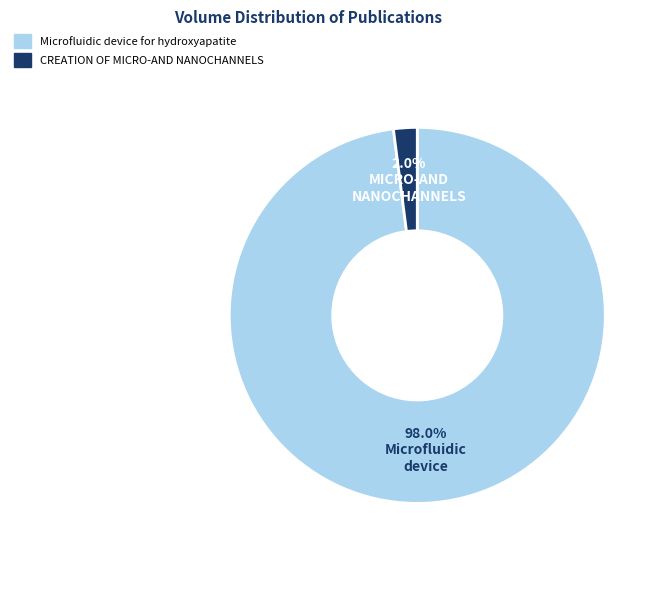

Which slice is the largest?

Microfluidic device for hydroxyapatite